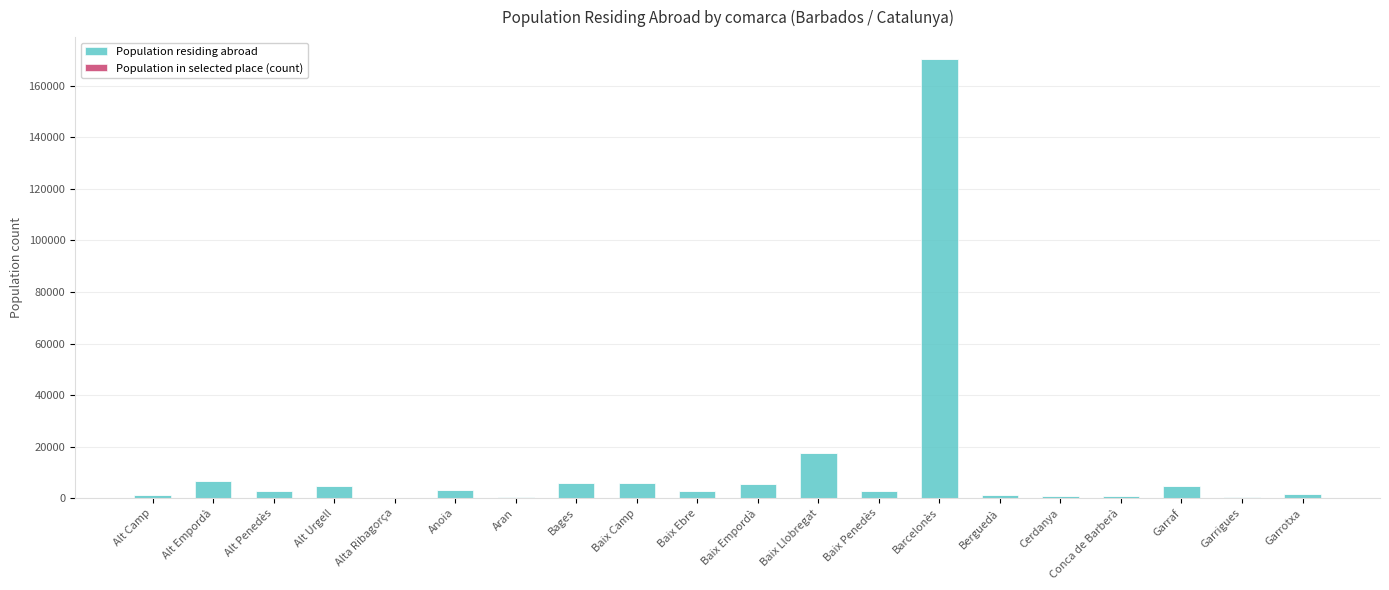

The Population residing abroad series shows 17329 at Baix Llobregat. True or false?

True